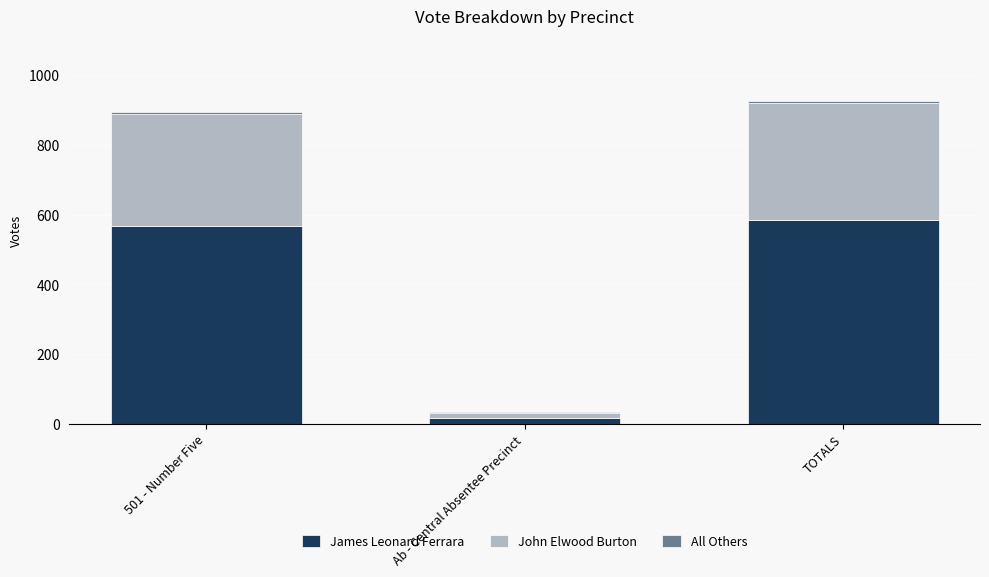

What is the highest value of the James Leonard Ferrara series?

584